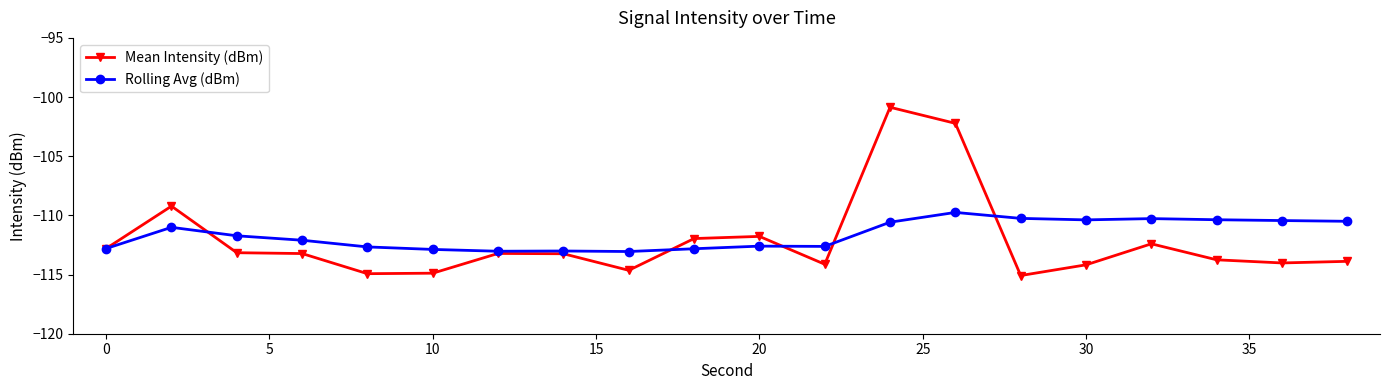

Which series has the largest range (max minus min)?

Mean Intensity (dBm)